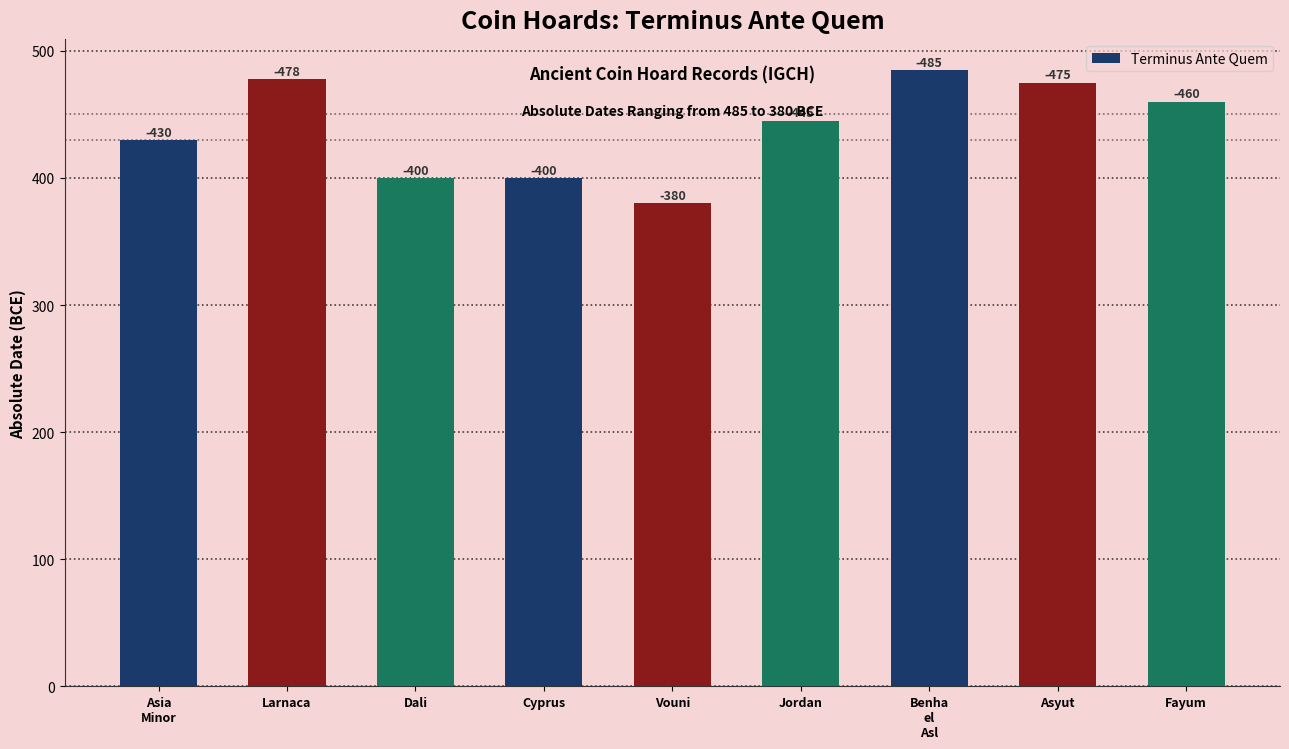

Which category has the lowest value across all series?

Vouni